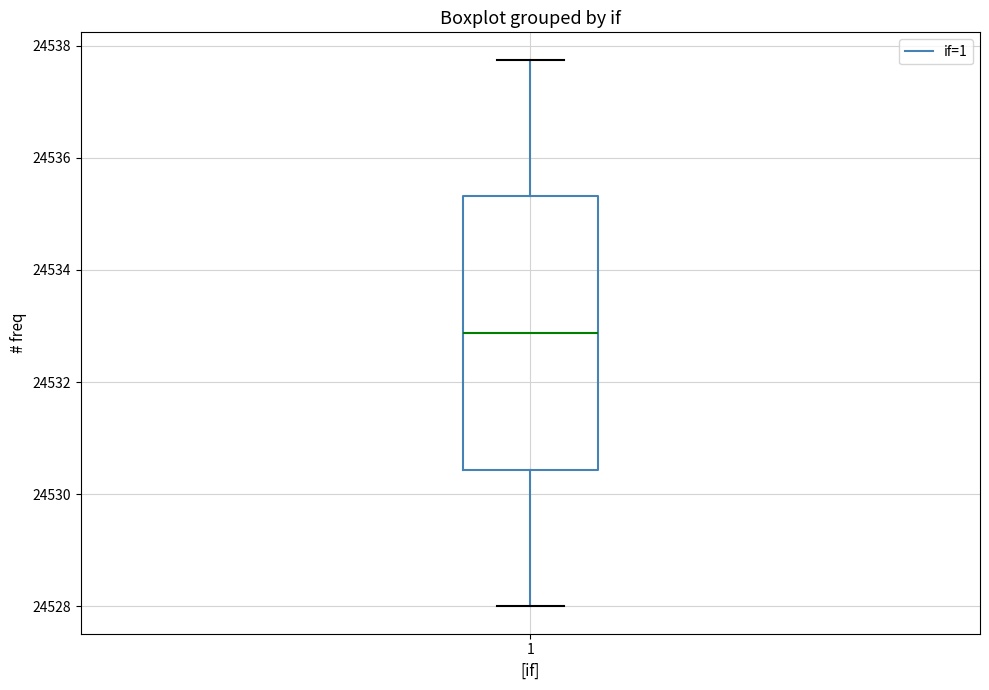

Transcribe this box plot: give where the median line is, the range the box spans, and where the two whiskers end, as read against the y-axis. The values are not printed on the chart, so give them approximately, as read against the axis.

median 24532.8, box 24530.4 to 24535.4, whiskers 24528.0 to 24537.8